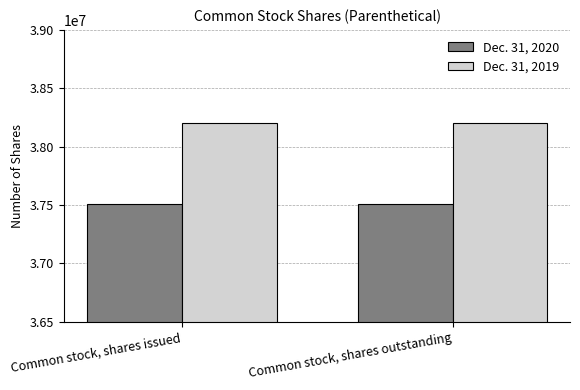

Which series has the largest total across all categories?

Dec. 31, 2019